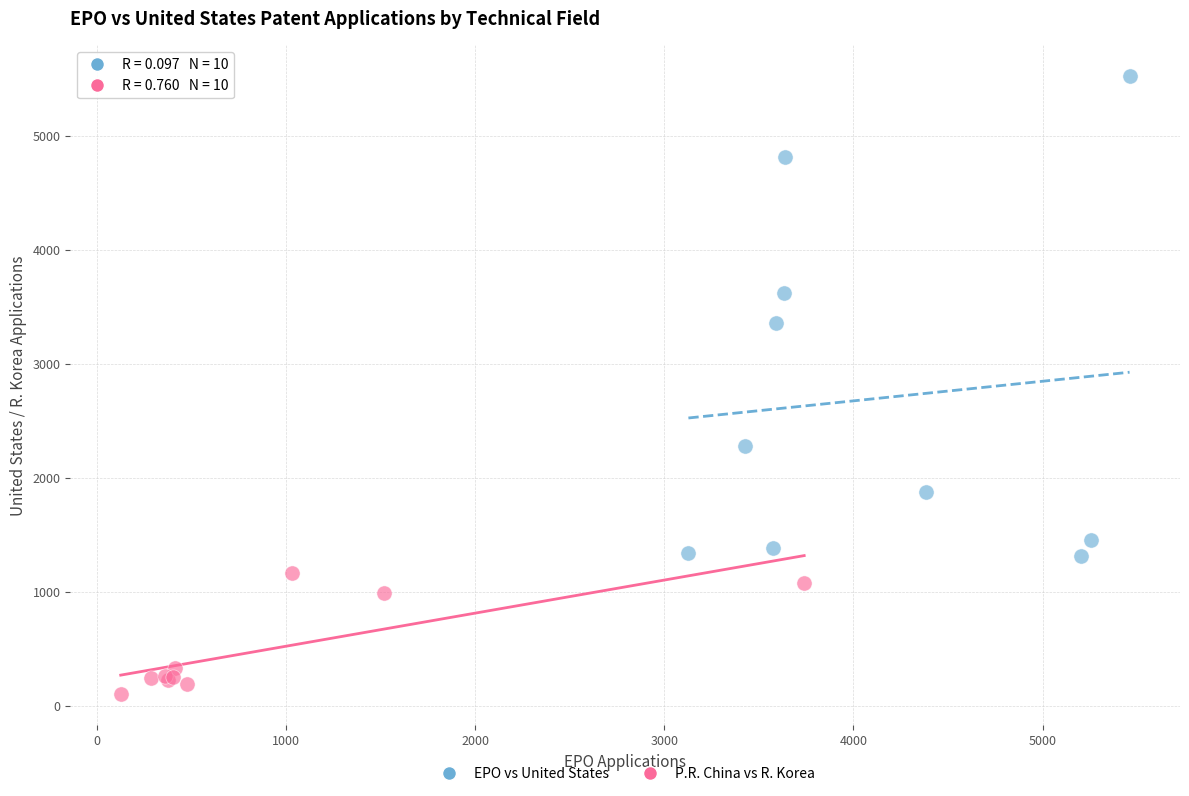

What are all the series names shown in the legend?

EPO vs United States, P.R. China vs R. Korea